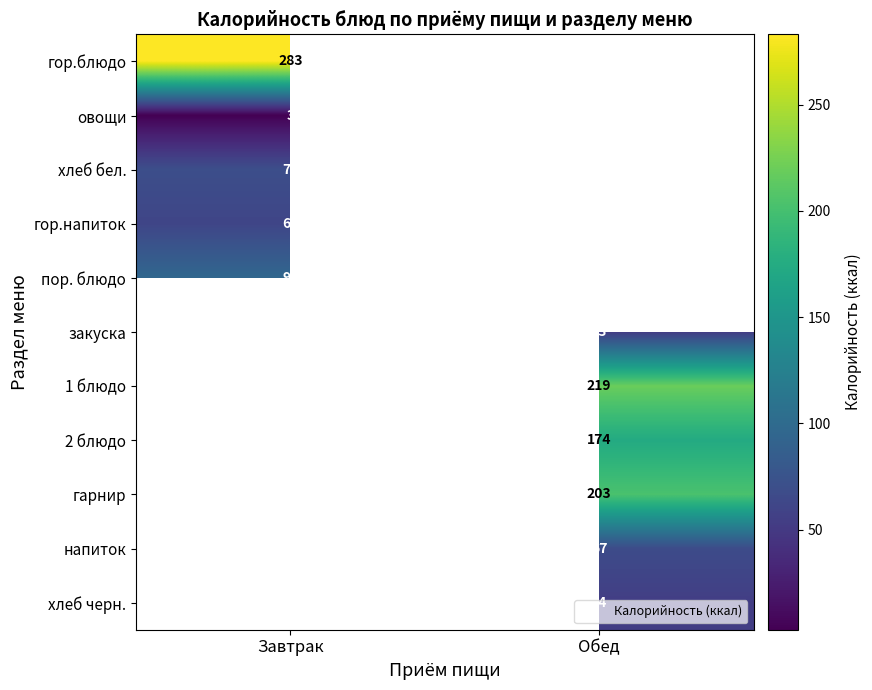

What is the maximum value for овощи?

3.0